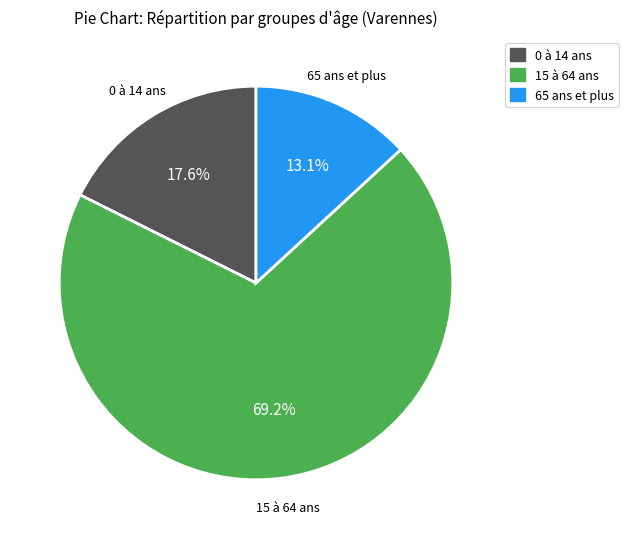

How many slices are in this pie chart?

3